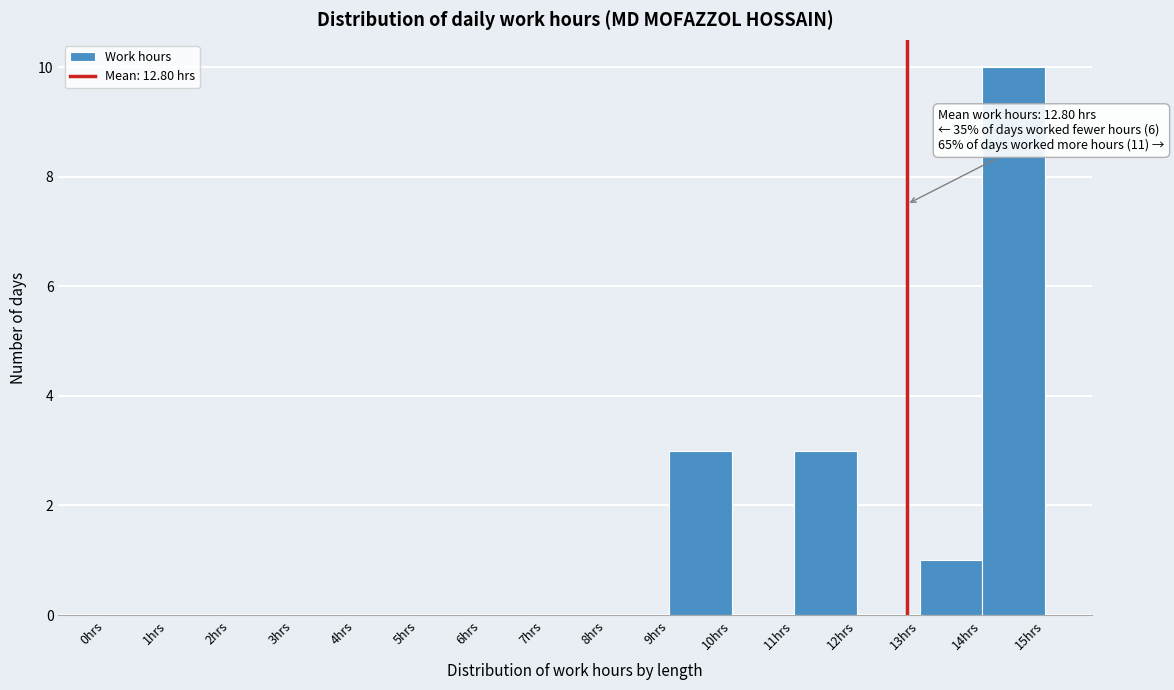

Which range on the x-axis has the tallest bar?

14 to 15